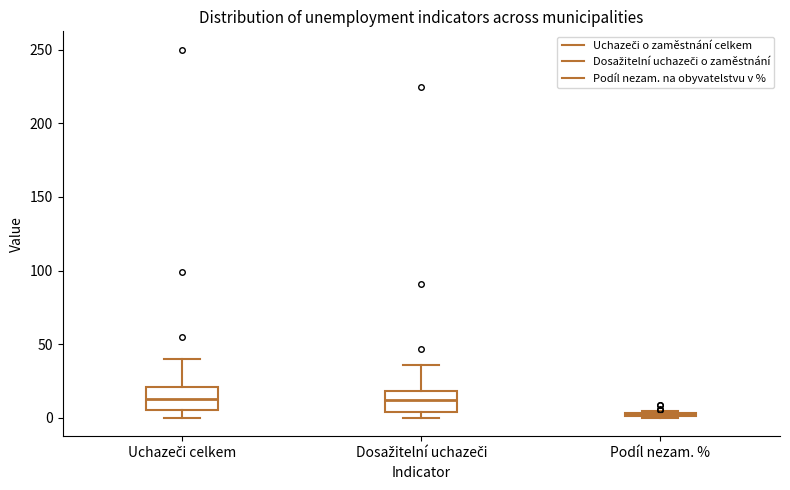

Reading left to right, read every box against the y-axis: the position of its median line, the range the box covers, and the ends of its whiskers. The values are not printed on the chart, so give them approximately, as read against the axis.

Uchazeči celkem: median 15, box 5 to 20, whiskers 0 to 40
Dosažitelní uchazeči: median 10, box 5 to 20, whiskers 0 to 35
Podíl nezam. %: box collapsed to a line at 0, whiskers 0 to 5